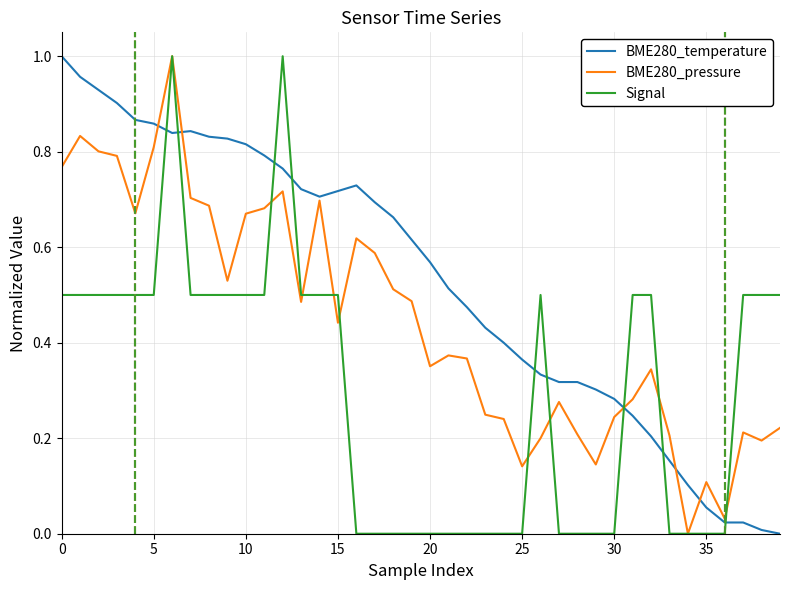

True or false: BME280_temperature and Signal cross at least once.

True